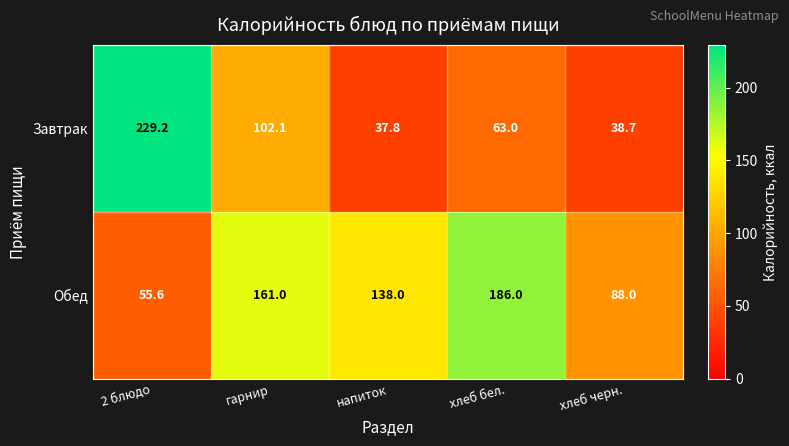

What is the average value of the Завтрак series?

94.2